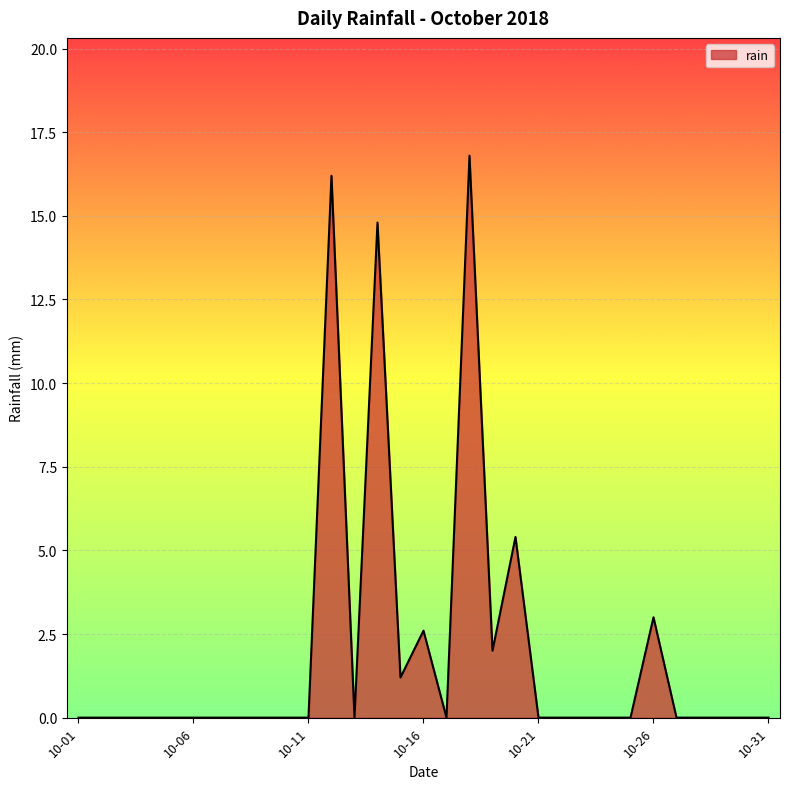

What is the difference between the maximum and minimum values?

16.8